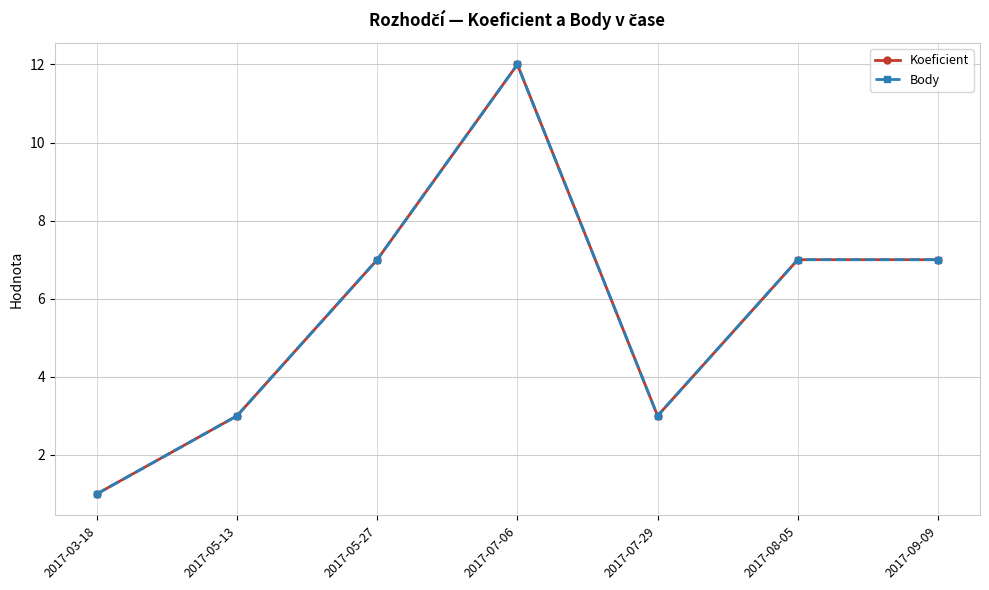

Is this an area chart (filled region under the line)?

No